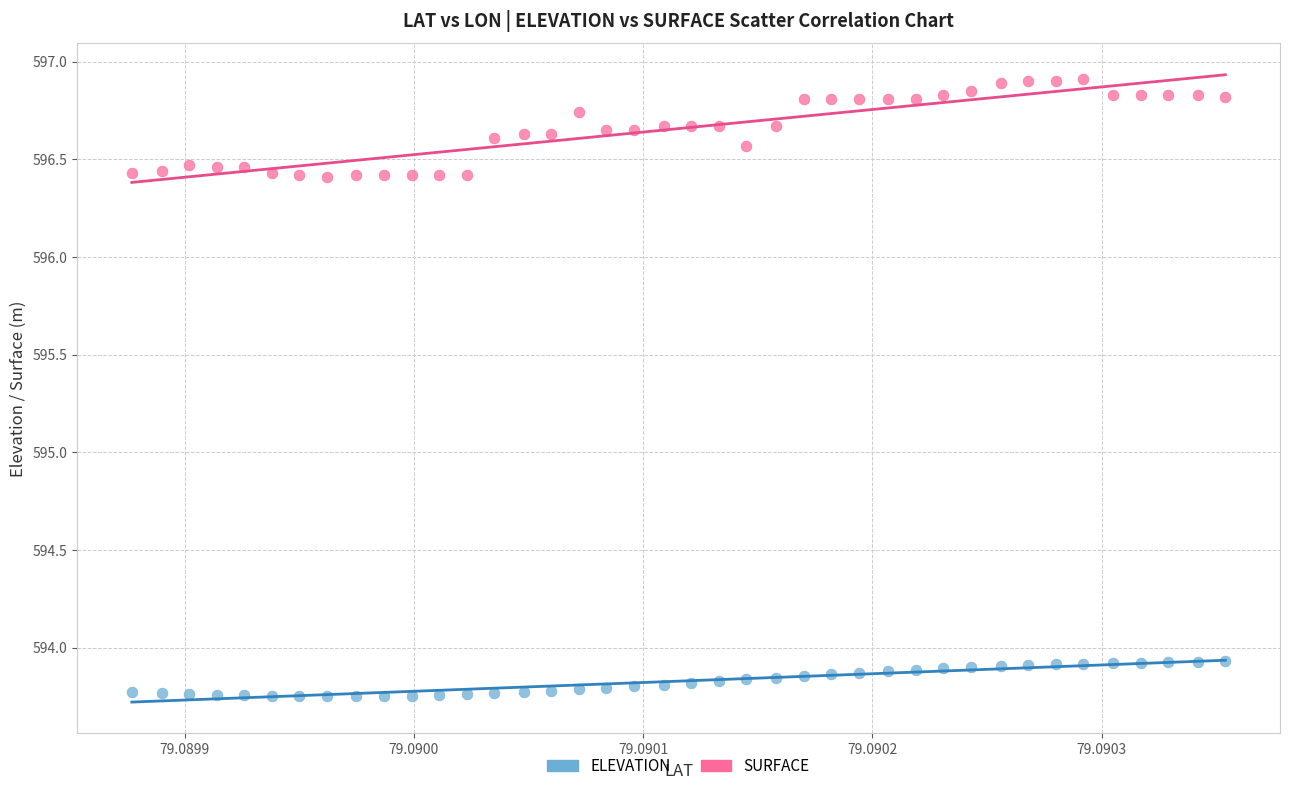

Across all data points, what is the range of Y values (max minus min)?

3.2